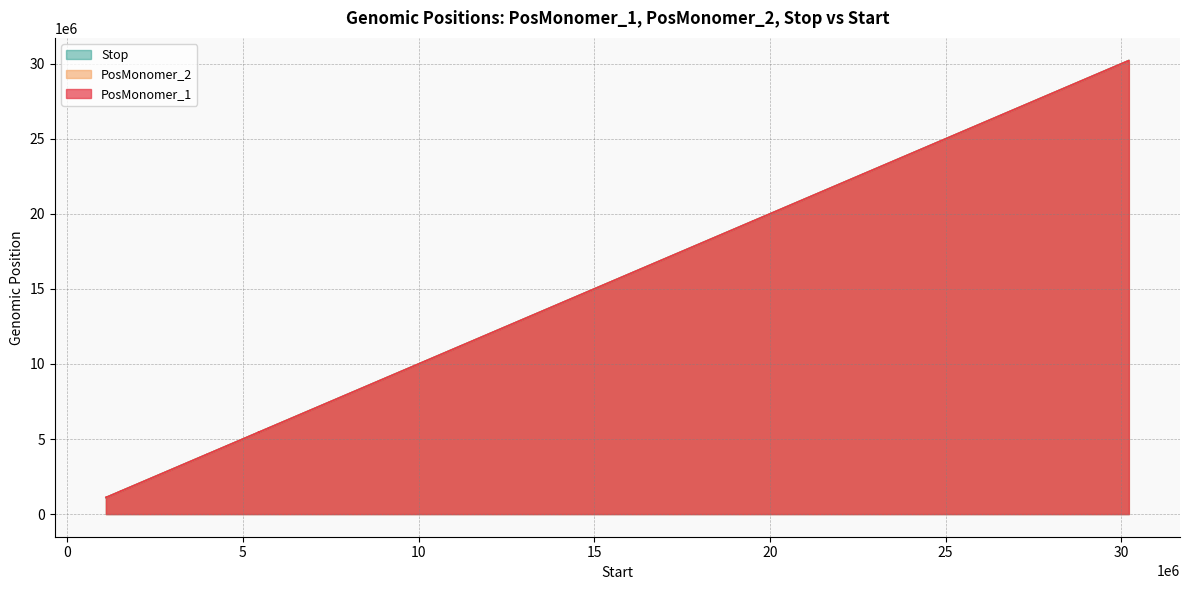

How many data points in PosMonomer_2 are above 6621900?

19